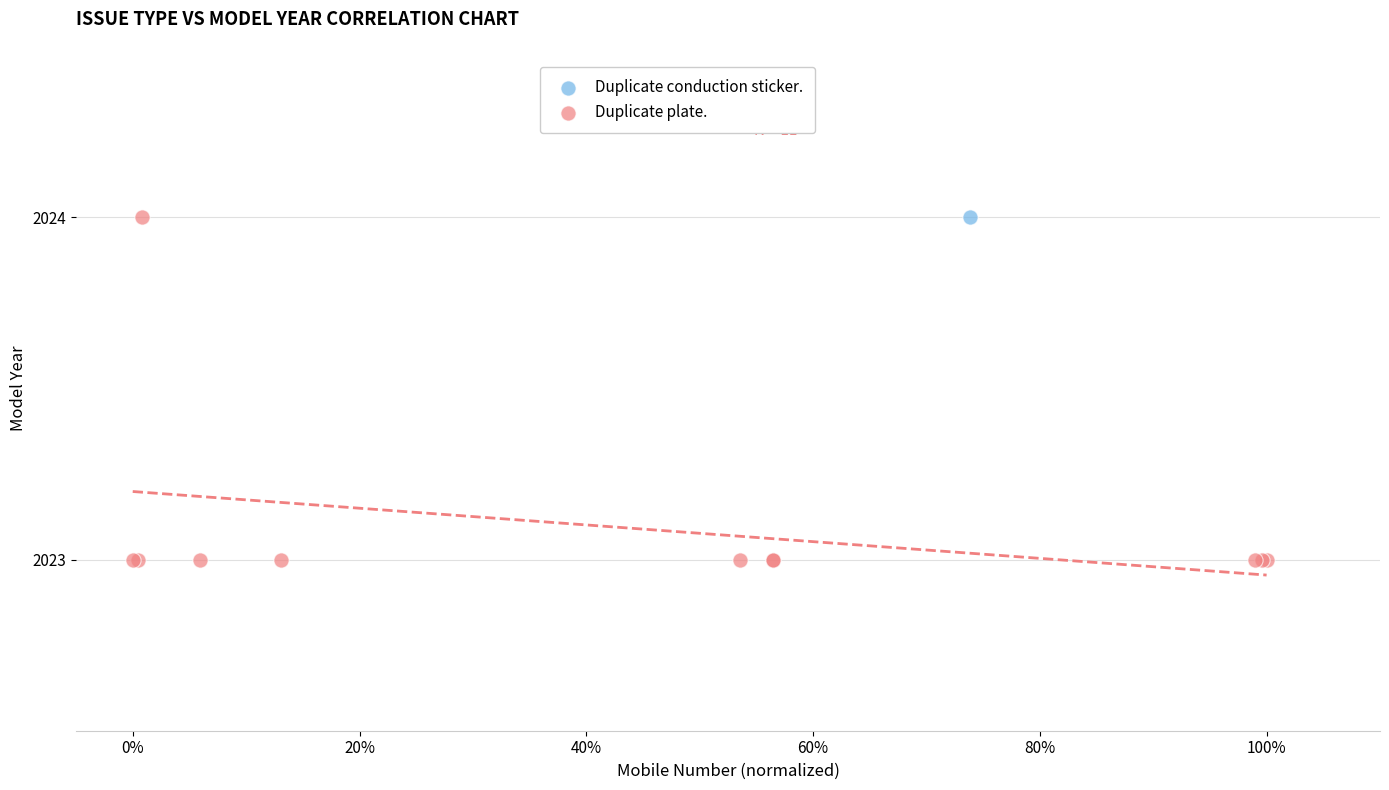

What are all the series names shown in the legend?

Duplicate conduction sticker., Duplicate plate.